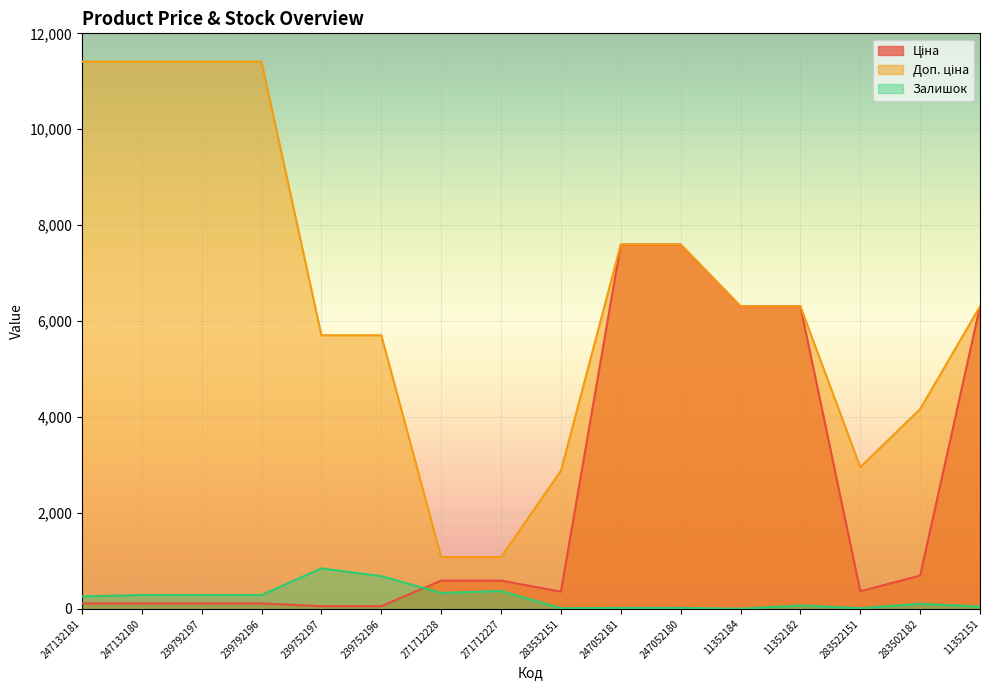

At which label does Доп. ціна reach its minimum?

271712228